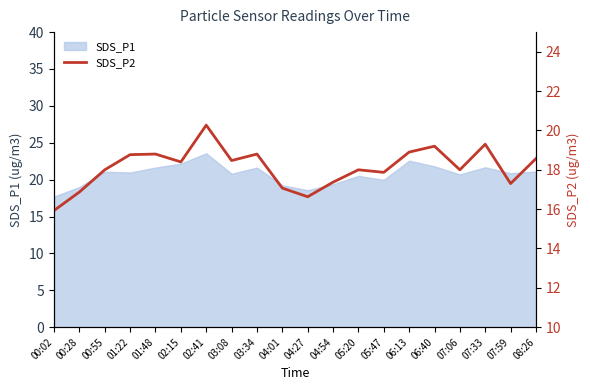

True or false: SDS_P1 has a value of 22.2 at 02:15.

True